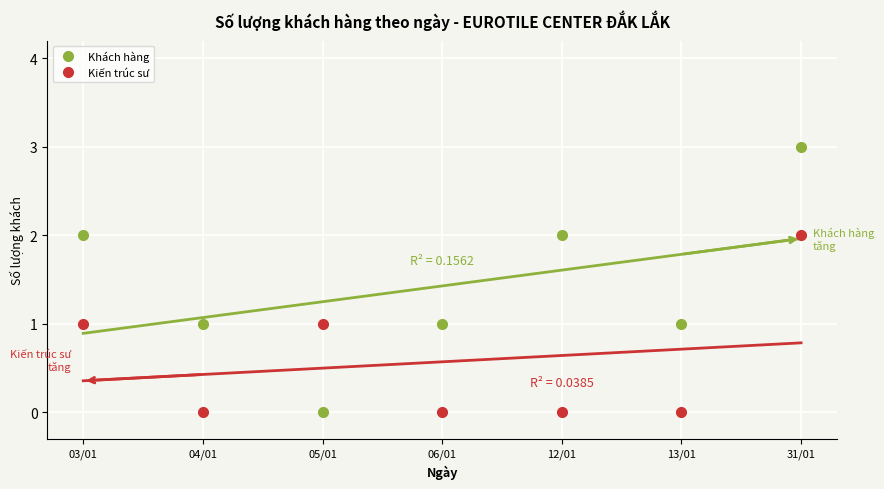

How many lines are shown in the chart?

2